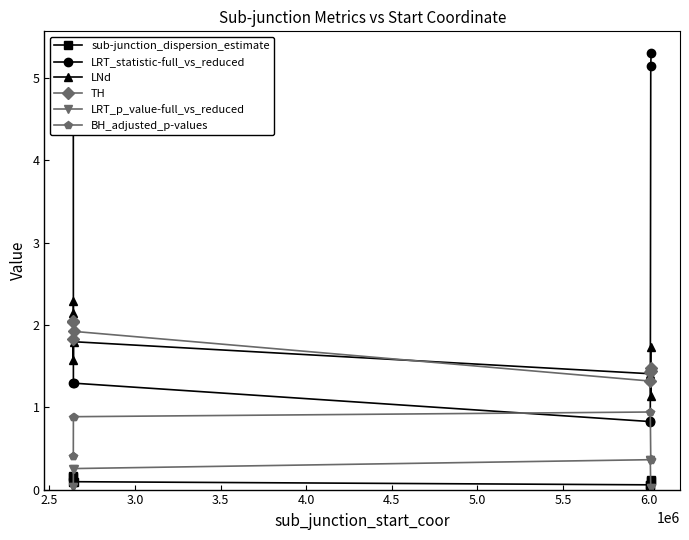

Between 2.5 and 3.0, which series saw the biggest shift?

LRT_statistic-full_vs_reduced